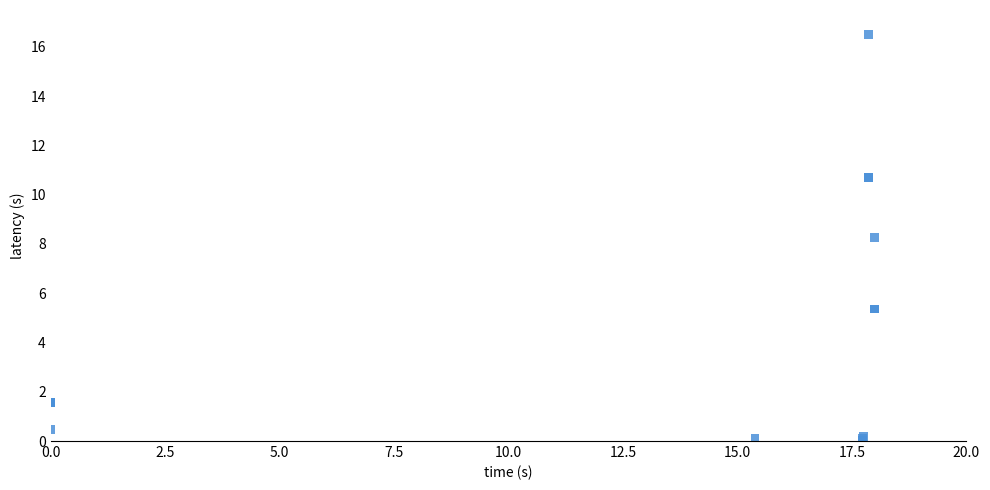

What Y value in the scatter plot is closest to 8?

8.3